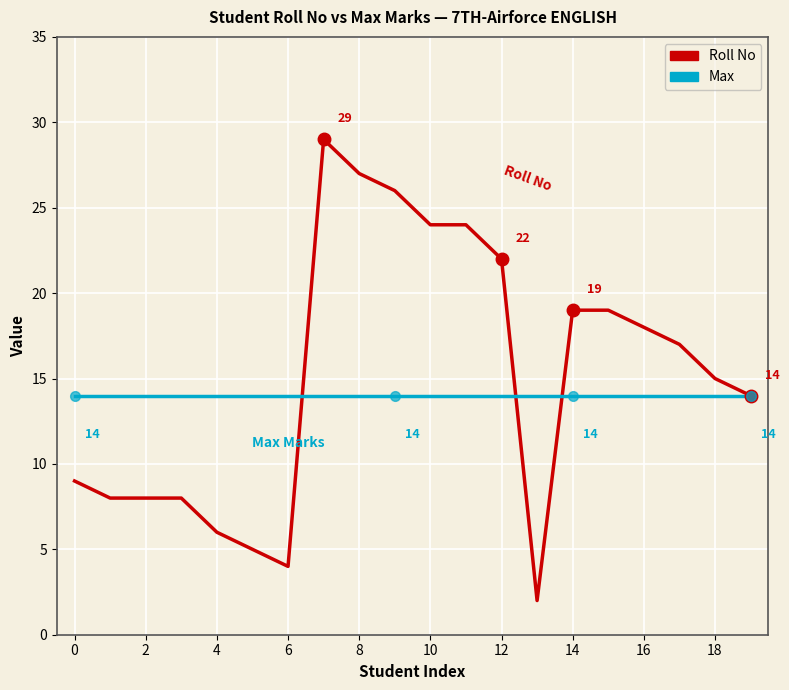

Which series has the largest range (max minus min)?

Roll No